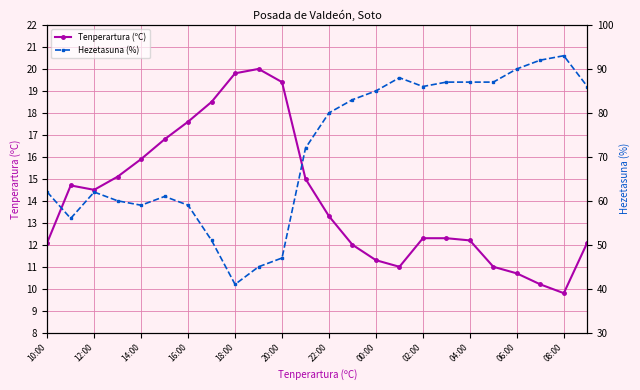

What is the average value of the Hezetasuna (%) series?

71.6